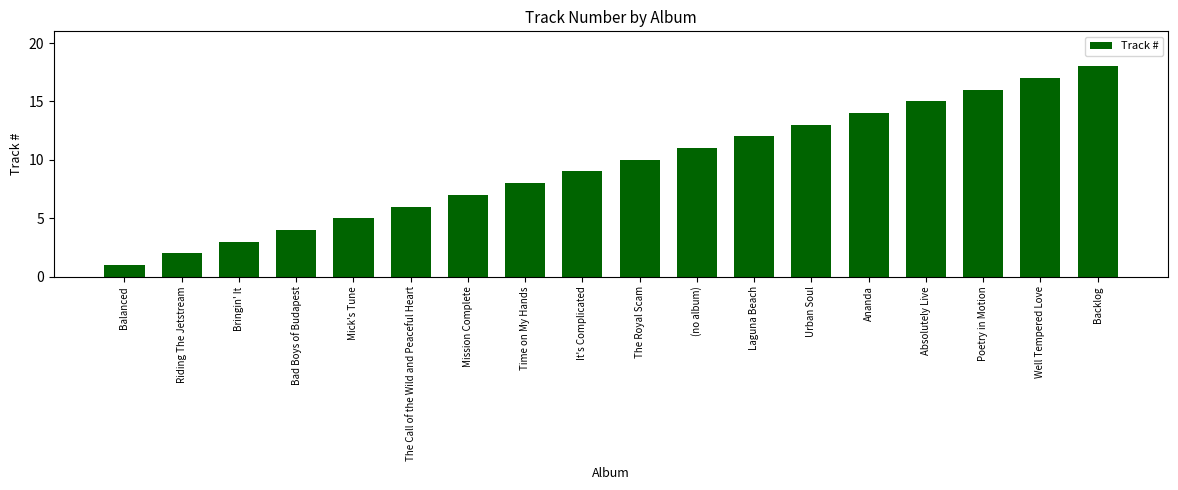

Which category has the lowest value across all series?

Balanced